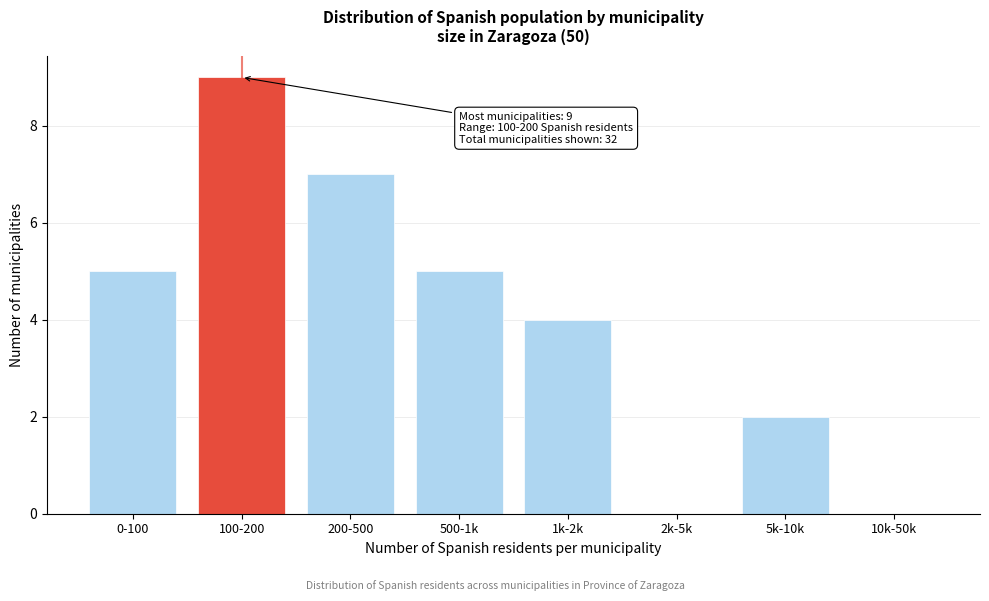

Reading left to right, extract all data points from this chart.

0-100=5	100-200=9	200-500=7	500-1k=5	1k-2k=4	2k-5k=0	5k-10k=2	10k-50k=0